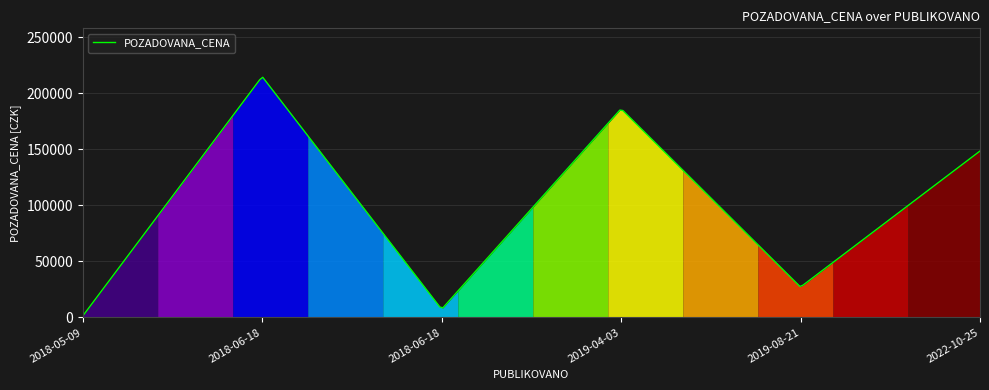

What is the greatest value displayed?

214275.5